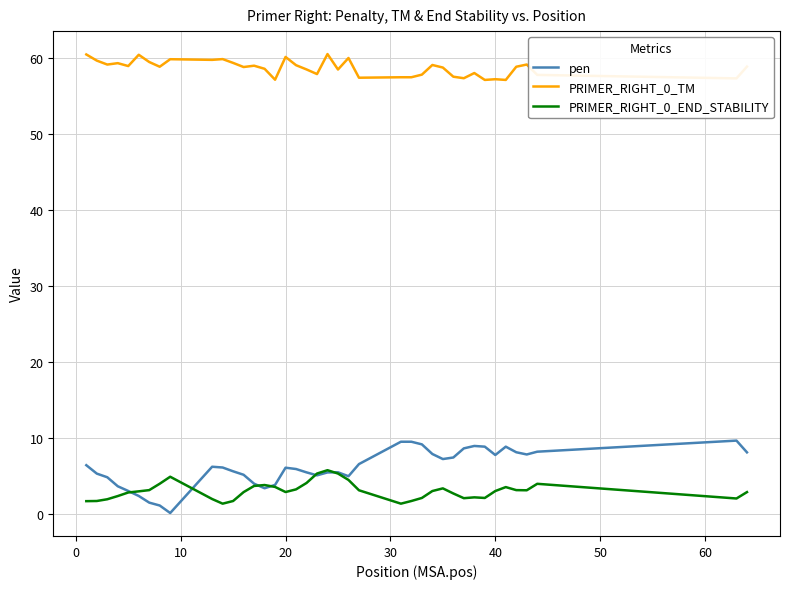

Which series has the widest spread of values?

pen